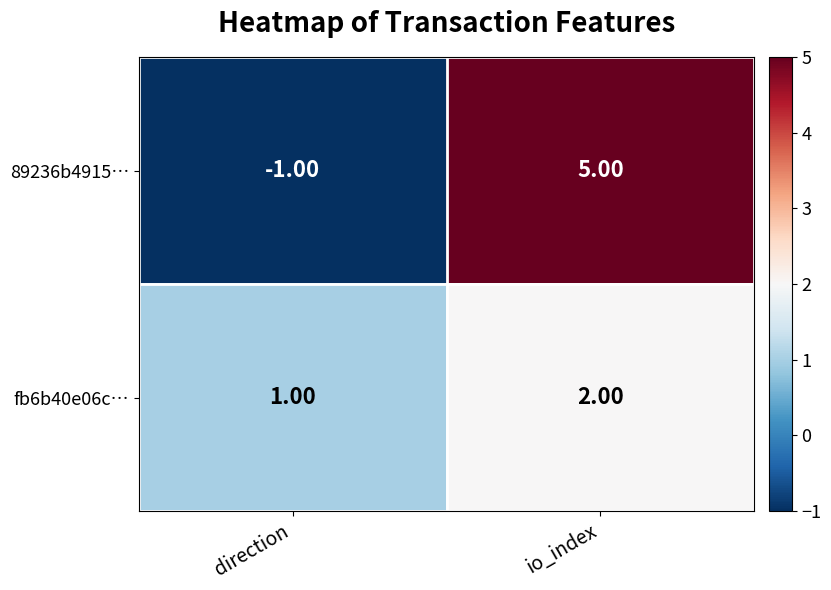

Which series changed the most between direction and io_index?

89236b4915…